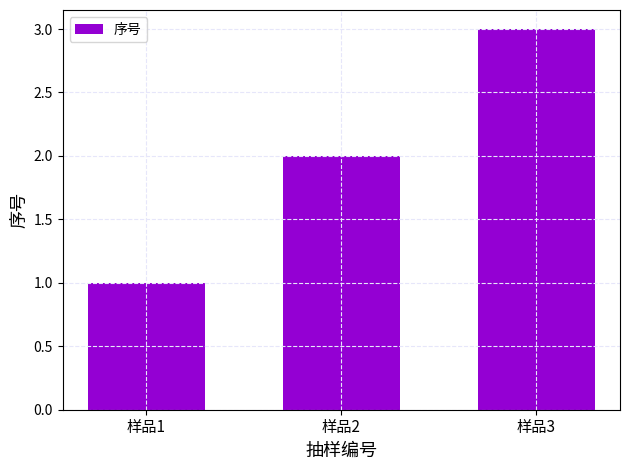

How many data points does each series have?

3